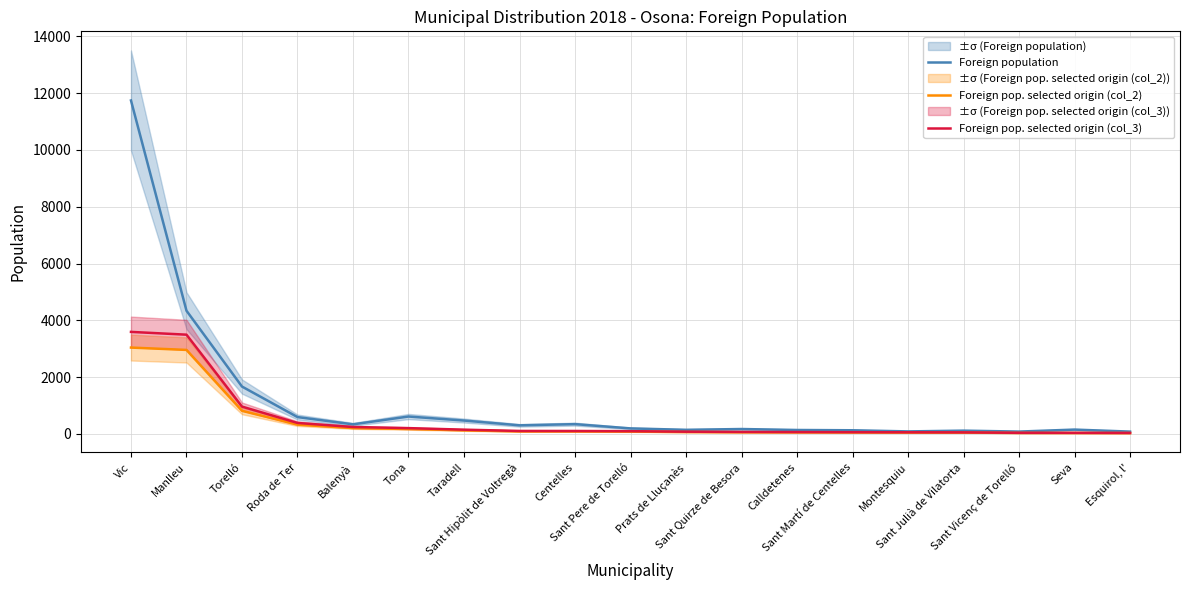

Which series has the largest range (max minus min)?

Foreign population